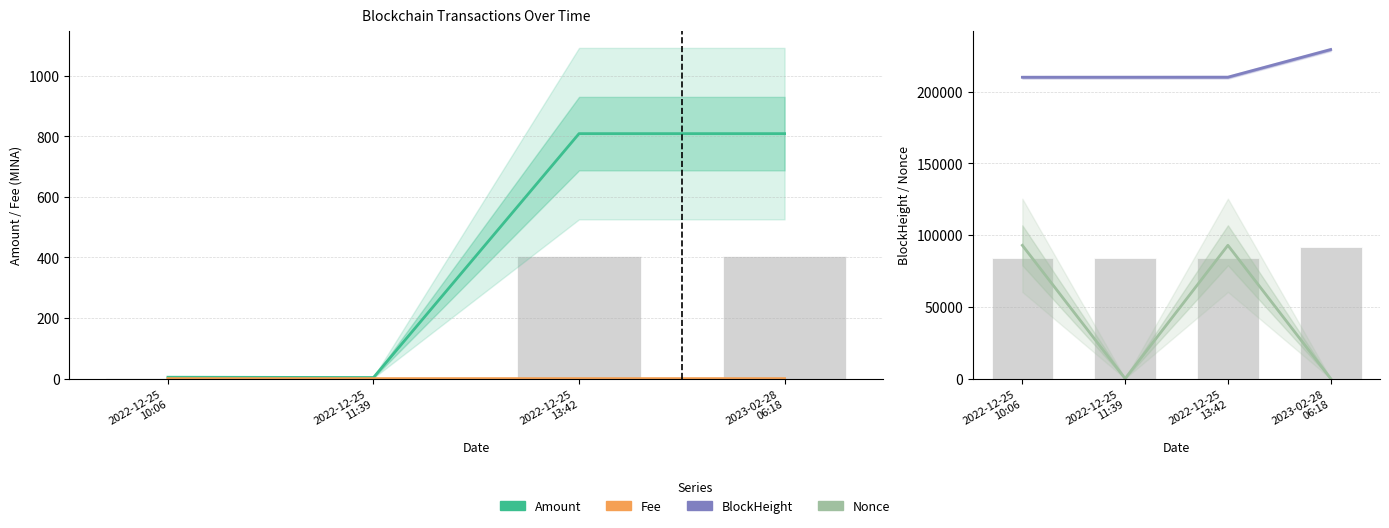

What is the lowest value of the Amount series?

3.5